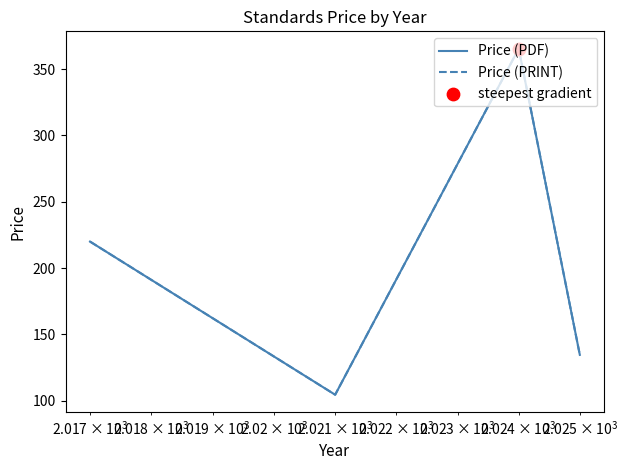

Which series has the largest total across all categories?

Price (PDF)